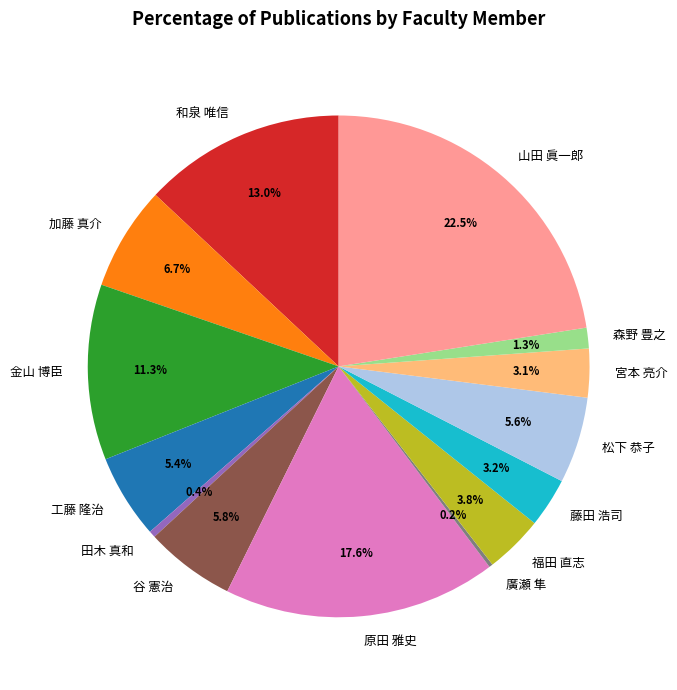

Does 森野 豊之 represent more than half of the total?

No